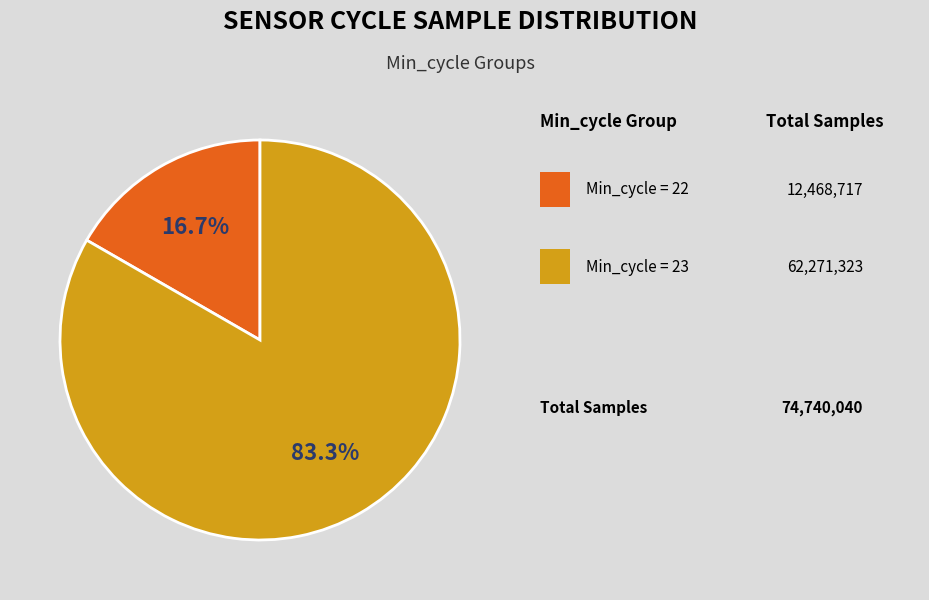

Is there any slice that represents more than half of the pie?

Yes